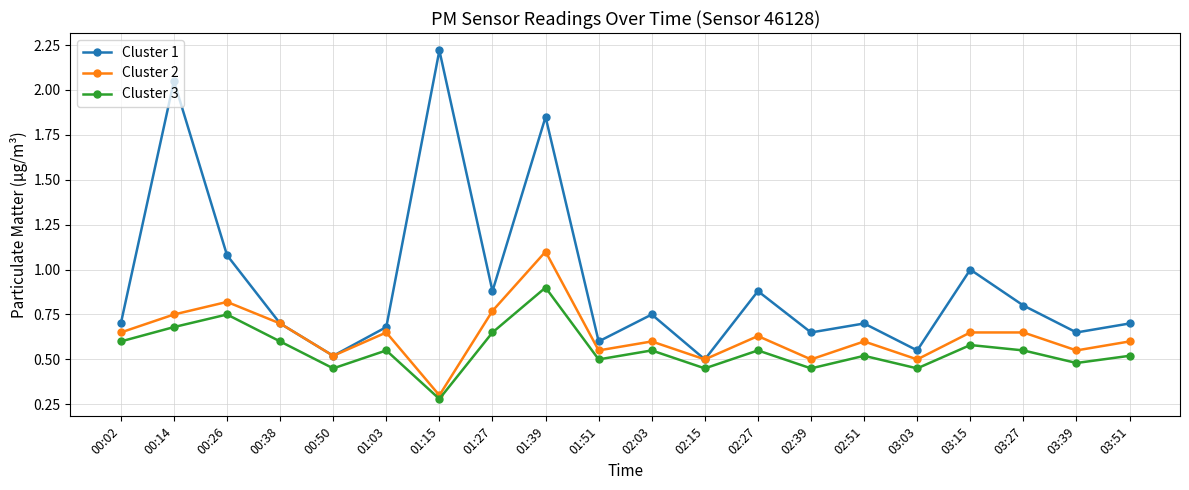

How many lines are shown in the chart?

3